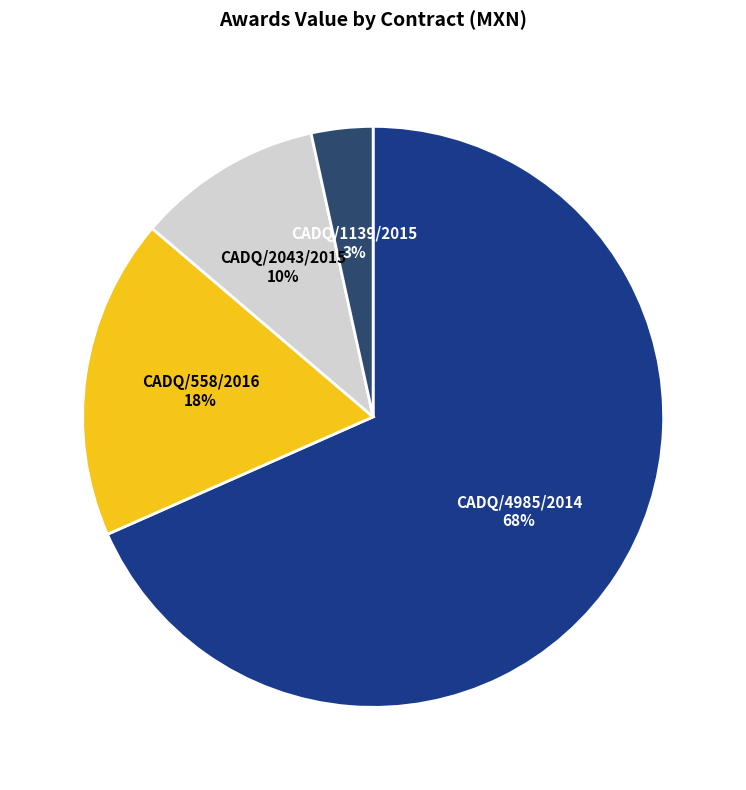

To the nearest percent, what portion does CADQ/2043/2015 represent?

10%